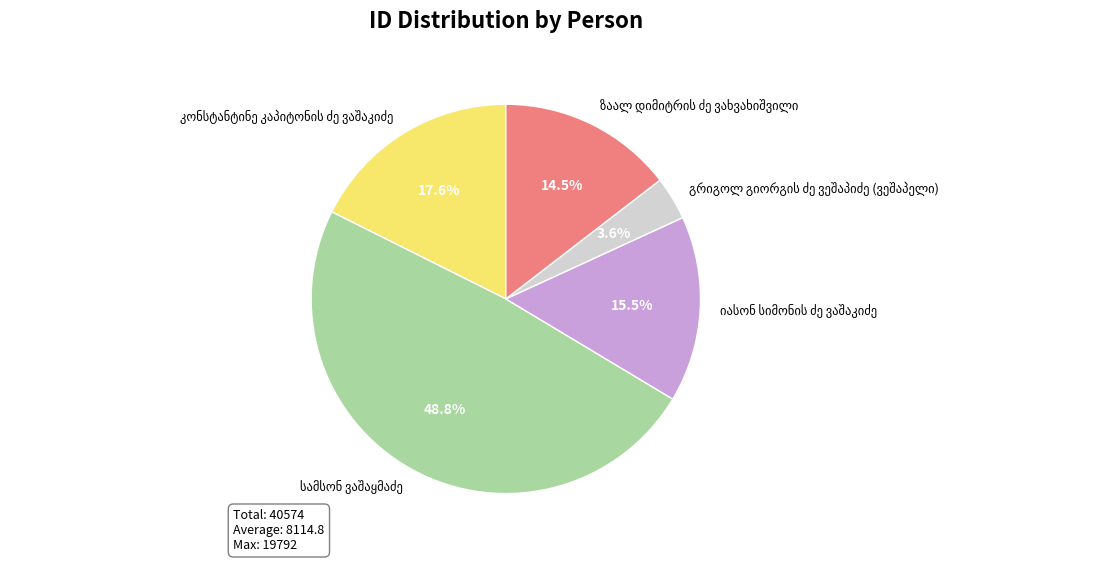

Count the number of slices in the pie.

5